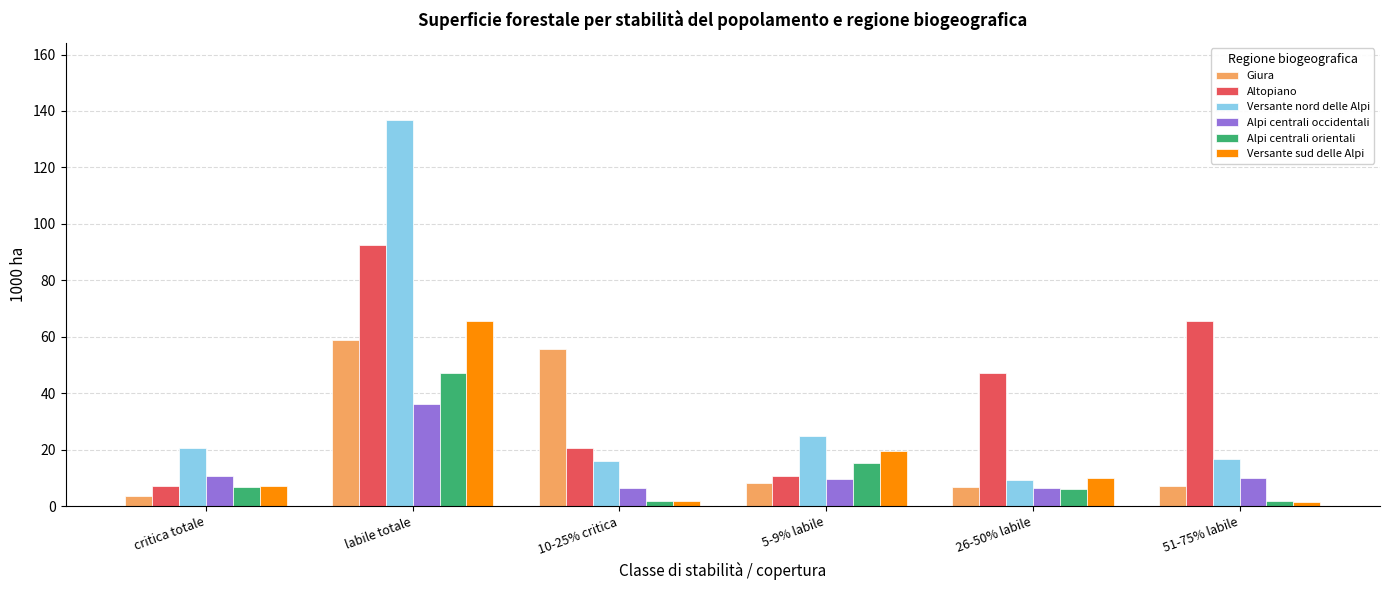

What is the difference between the second highest and second lowest values in the Versante nord delle Alpi series?

8.9